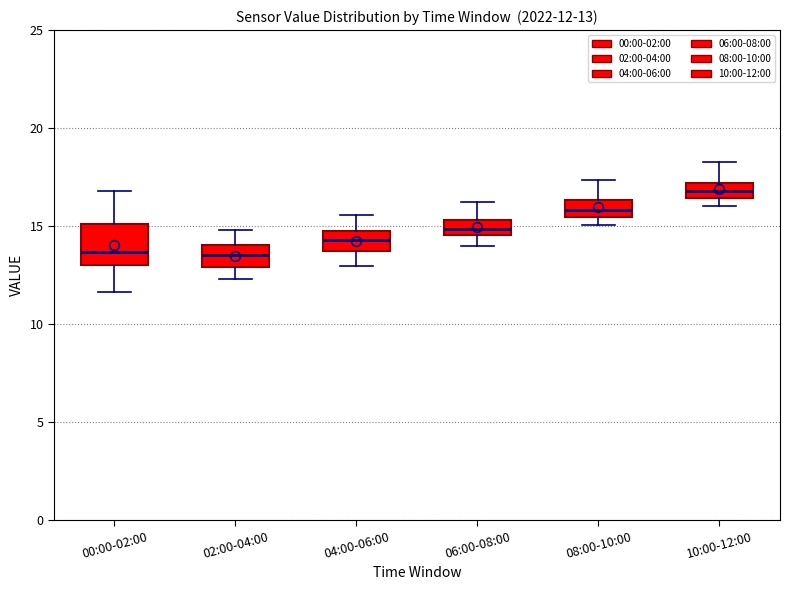

Comparing the boxes themselves (not the whiskers), which one is the tallest?

00:00-02:00